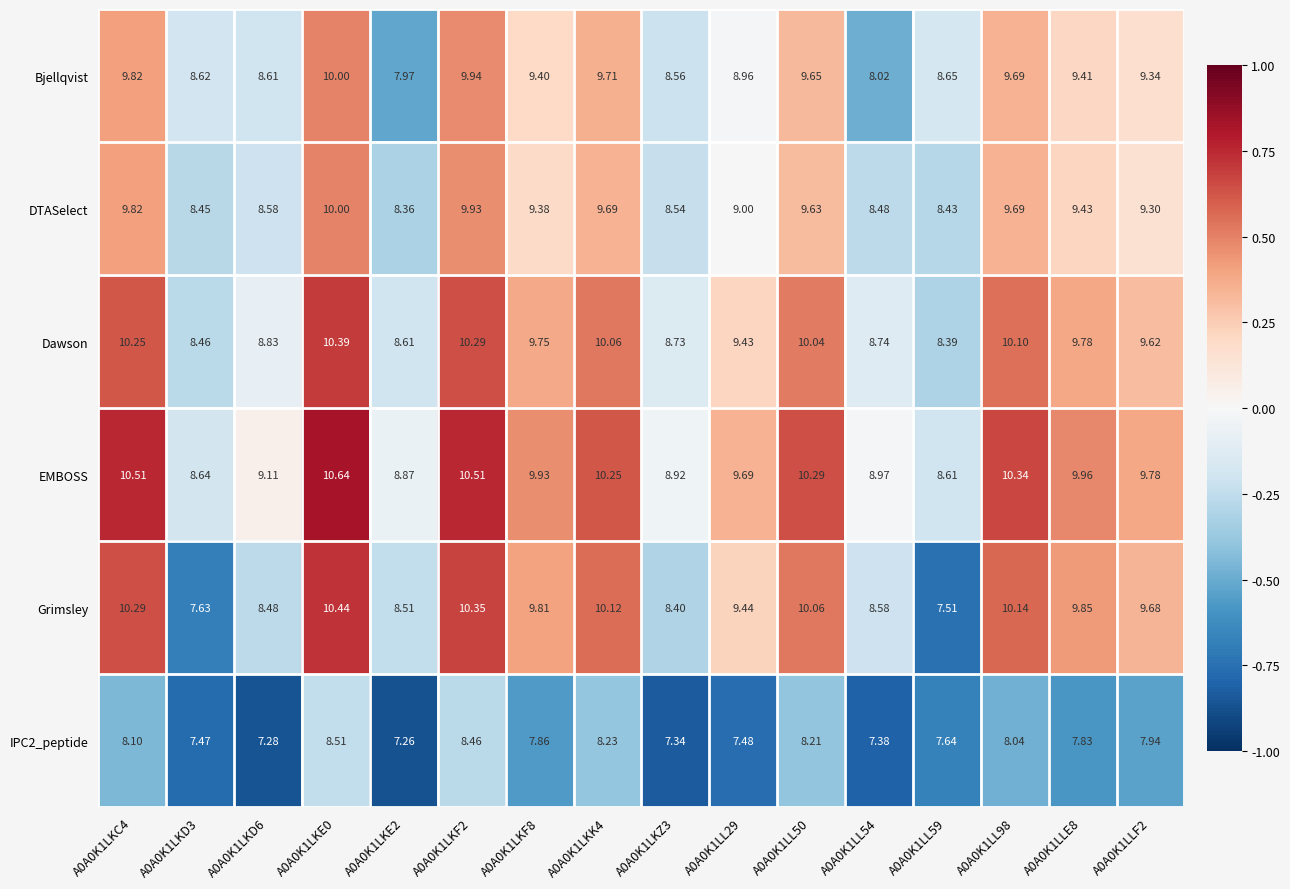

How many values in the Dawson series are below 9?

6